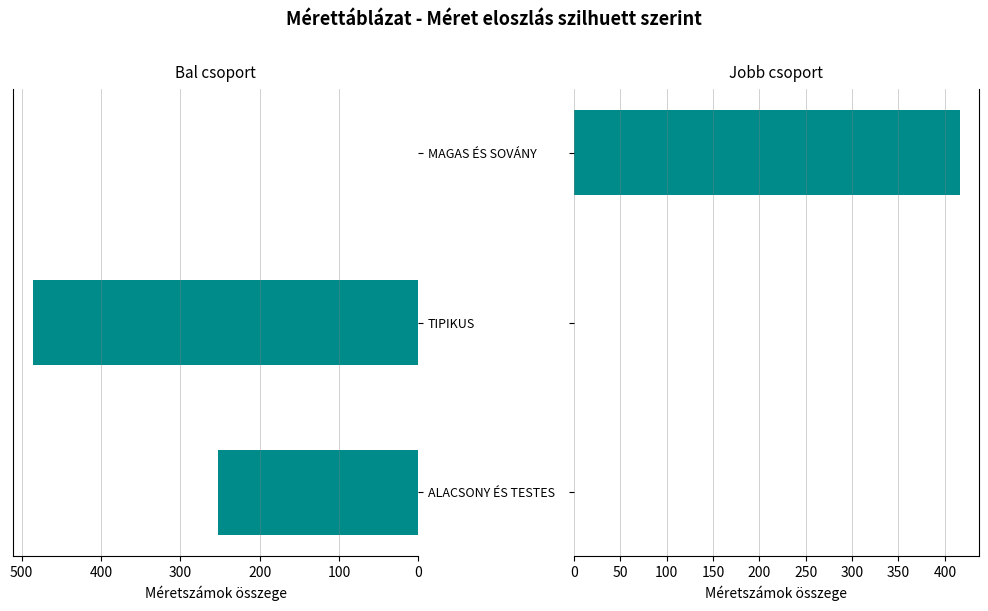

How many bars are there in total?

3